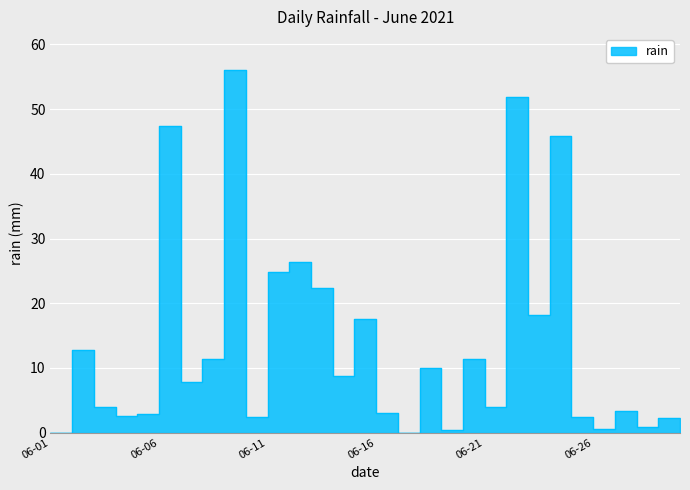

What value does the data have at 06-16?

3.0